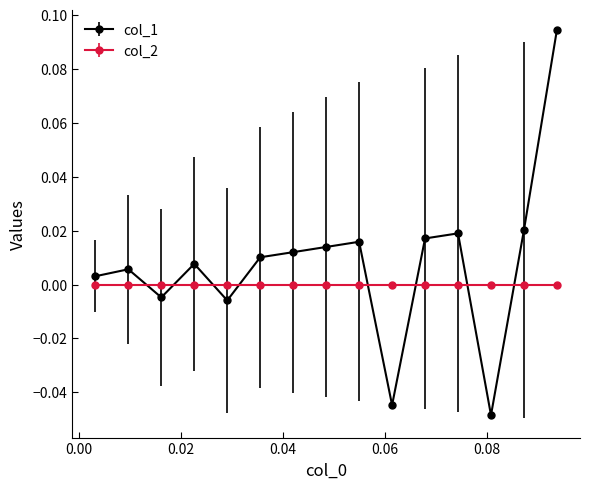

List the series in order of their overall mean, highest first.

col_1, col_2